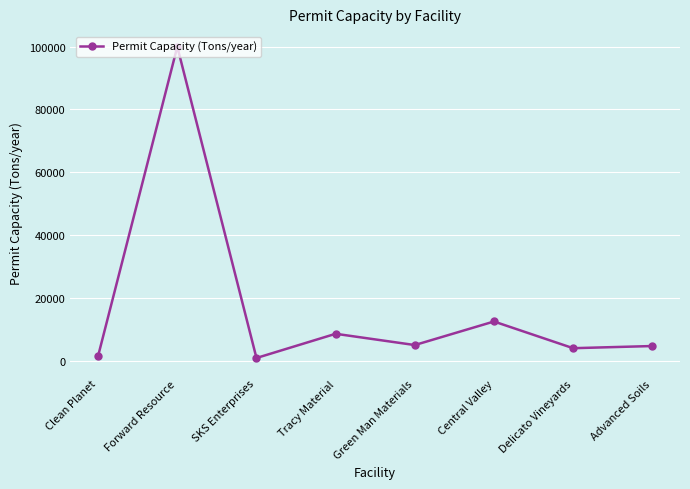

What is the difference between the values at Tracy Material and Forward Resource?

91412